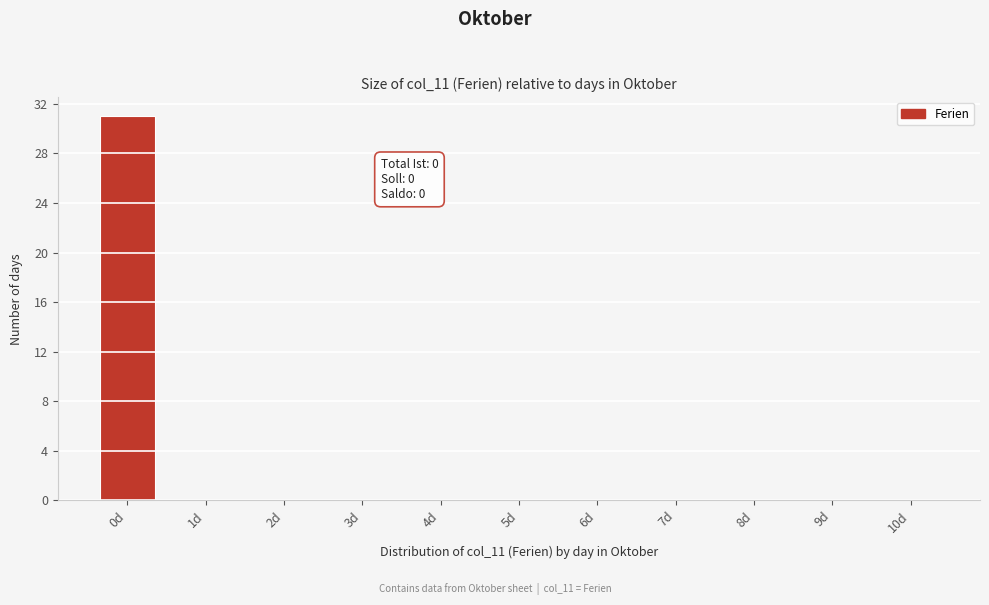

Reading left to right, list all the values displayed in this chart.

0d=31	1d=0	2d=0	3d=0	4d=0	5d=0	6d=0	7d=0	8d=0	9d=0	10d=0